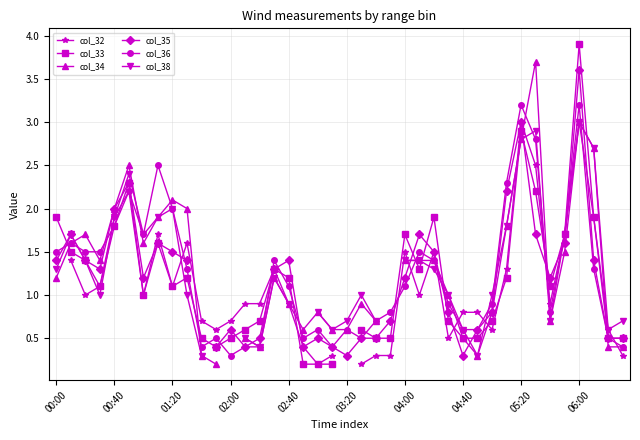

Which category has the lowest value across all series?

18